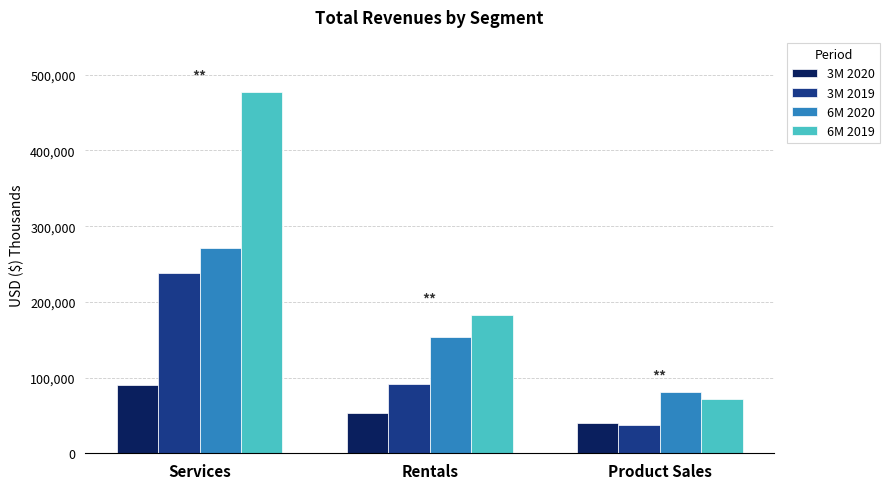

Rank the series by their average value, from highest to lowest.

6M 2019, 6M 2020, 3M 2019, 3M 2020